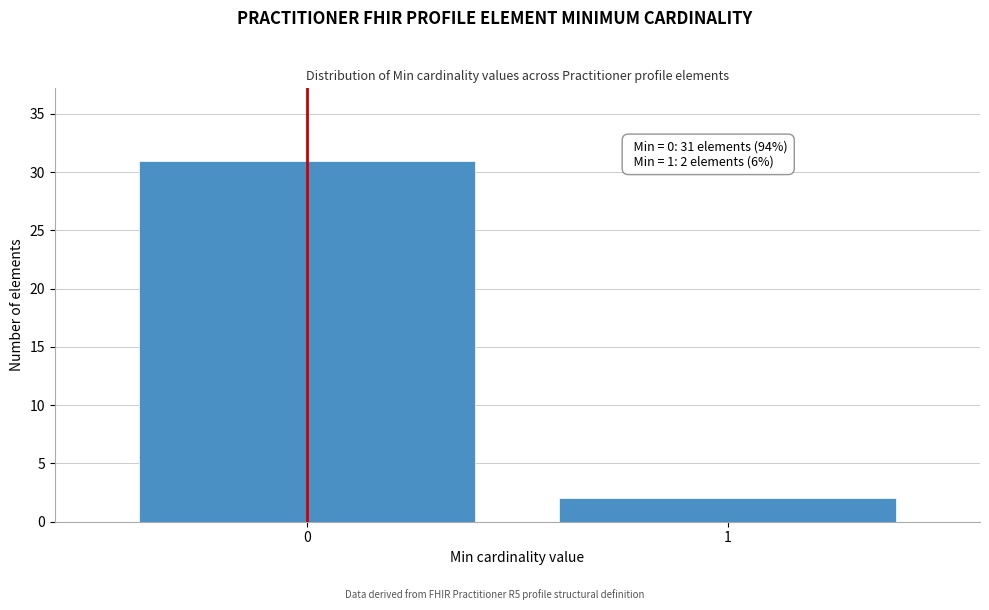

Reading left to right, what are all the values shown in this chart?

0=31	1=2